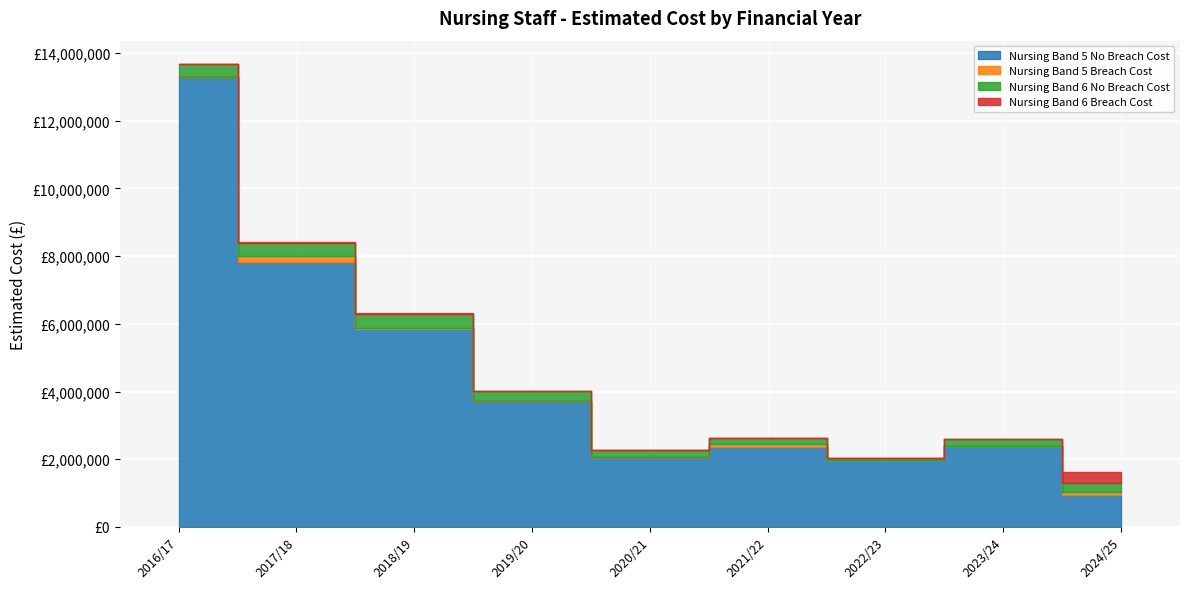

What is the total value across all series at 2021/22?

2634086.8